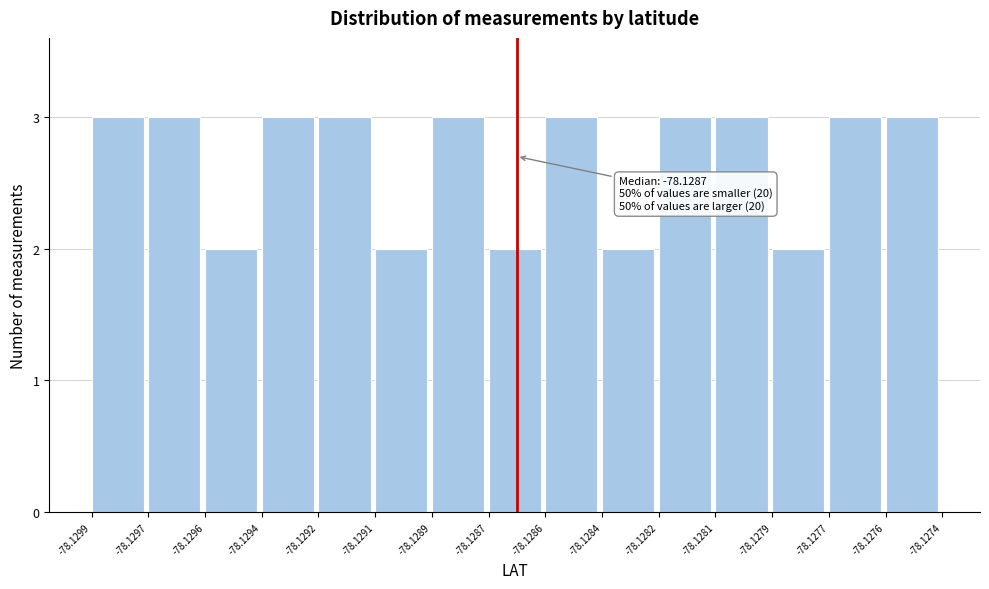

Reading left to right, what are all the values shown in this chart?

-78.1299=3	-78.1297=3	-78.1296=2	-78.1294=3	-78.1292=3	-78.1291=2	-78.1289=3	-78.1287=2	-78.1286=3	-78.1284=2	-78.1282=3	-78.1281=3	-78.1279=2	-78.1277=3	-78.1276=3